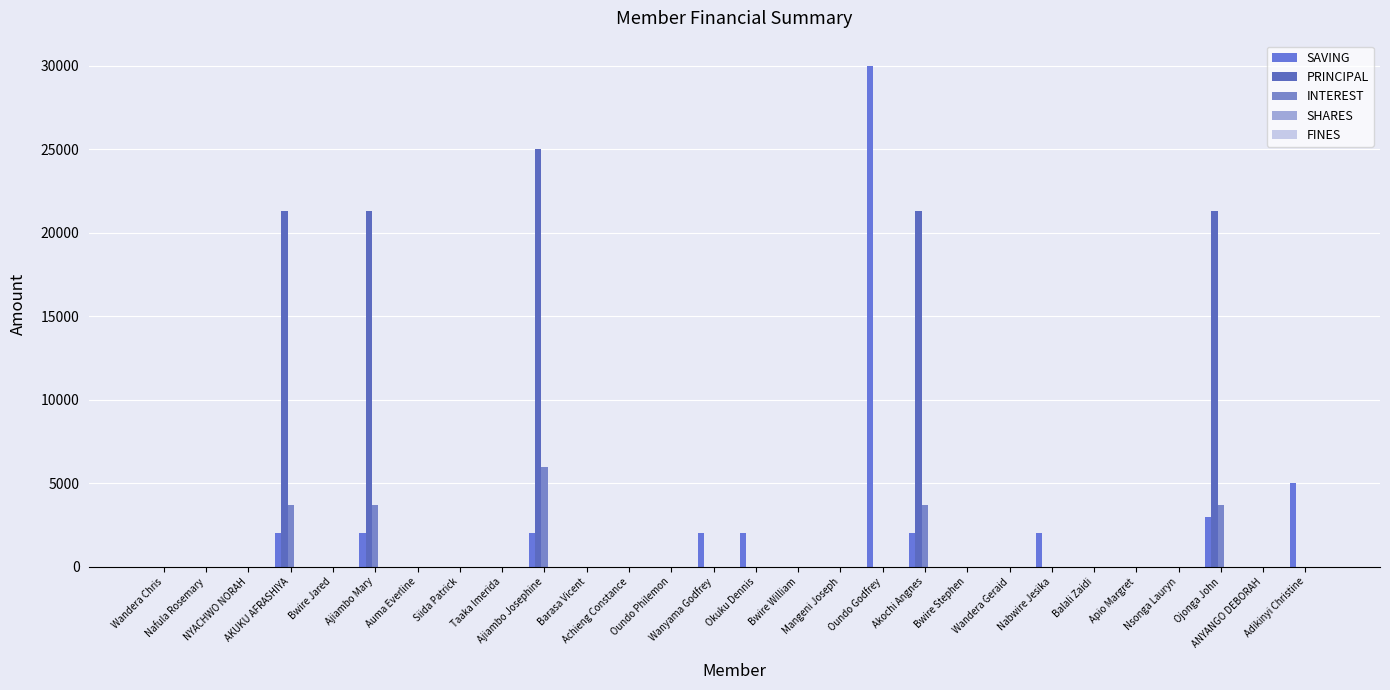

The INTEREST series shows 1771 at Ojonga John. True or false?

False